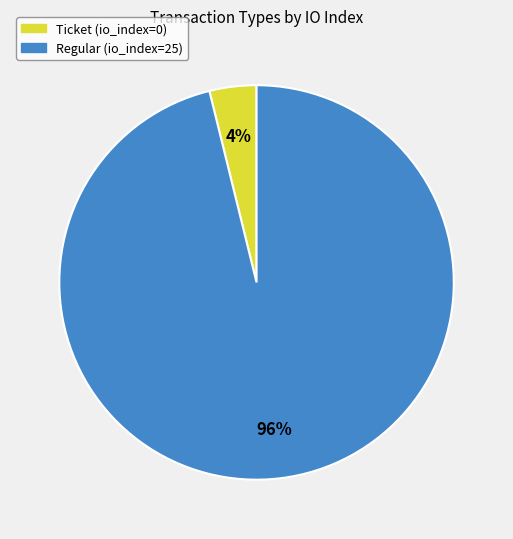

Rank the categories by value from lowest to highest.

Ticket, Regular